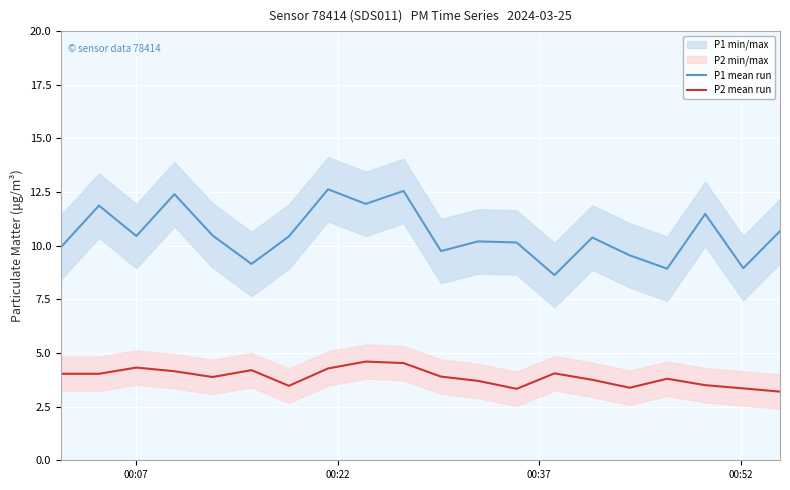

True or false: P1 mean run and P2 mean run cross at least once.

False